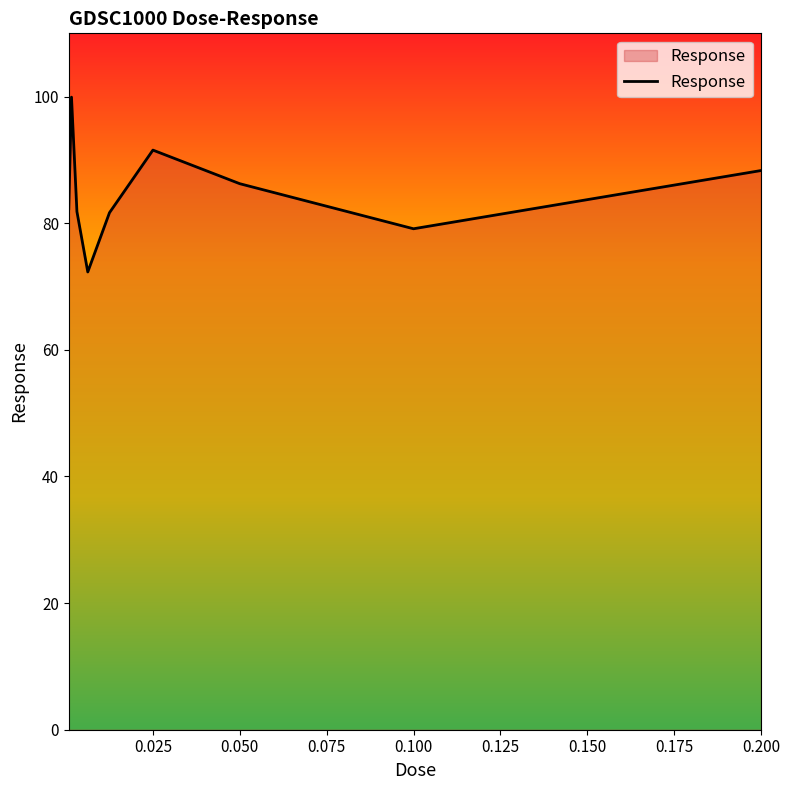

What is the difference between the second highest and second lowest values?

12.4